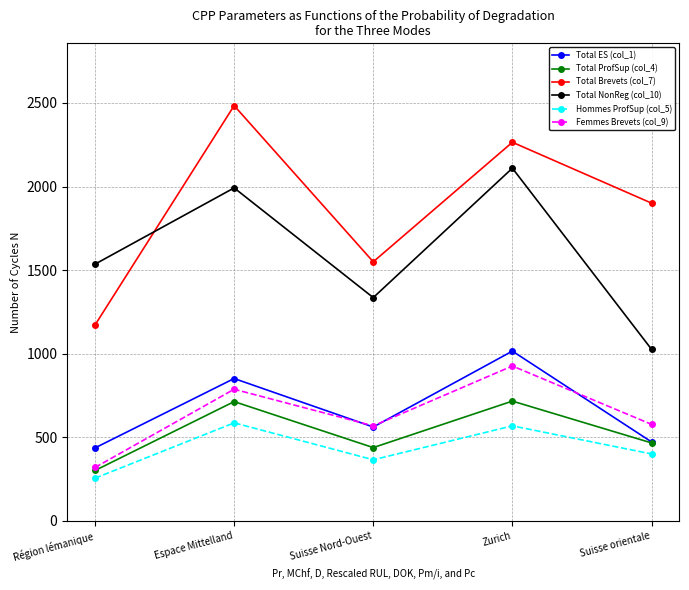

What value does the Hommes ProfSup (col_5) series have at Suisse Nord-Ouest, to the nearest 5?

365